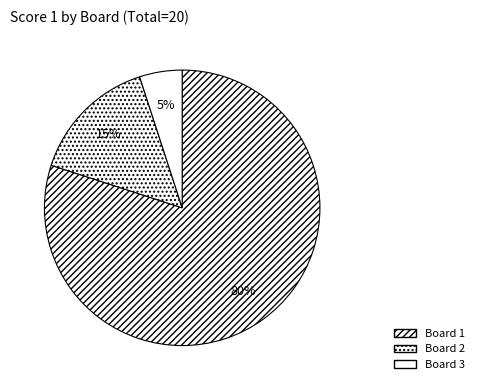

Count the number of slices in the pie.

3